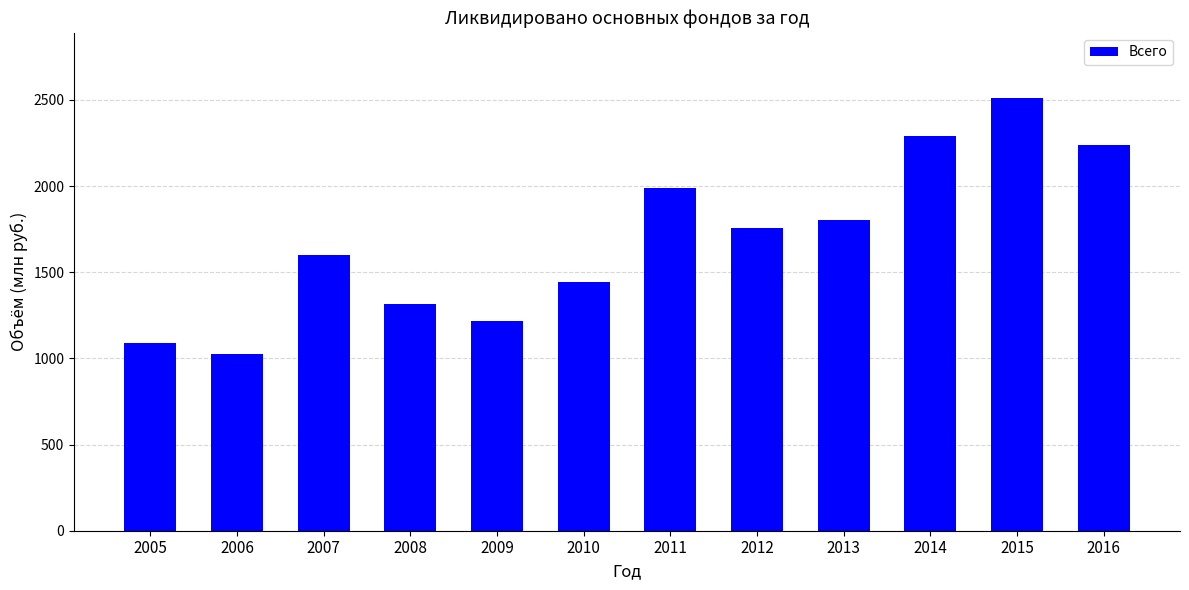

How many bars are there in total?

12